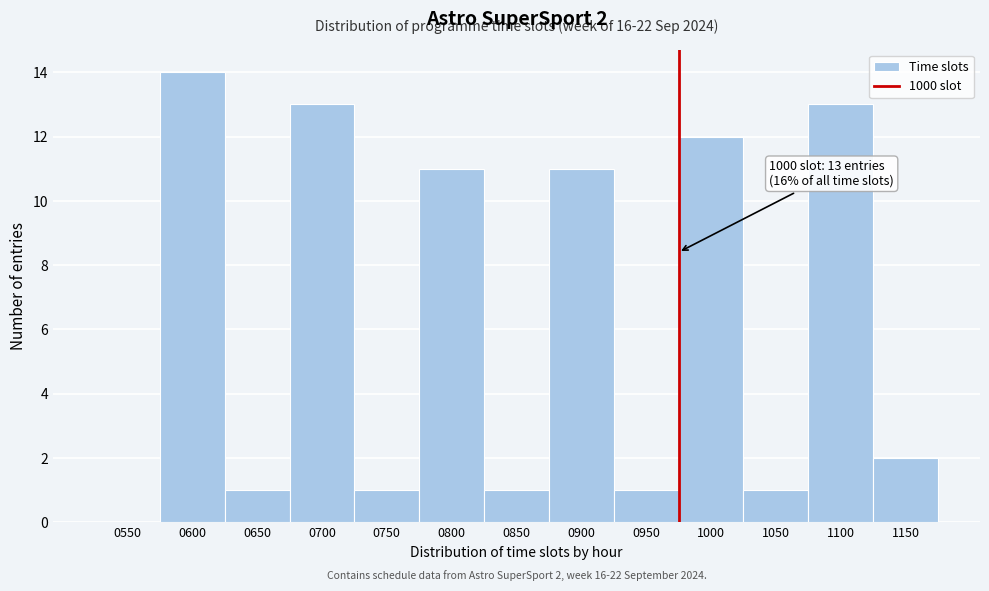

Reading left to right, extract all data points from this chart.

0550=0	0600=14	0650=1	0700=13	0750=1	0800=11	0850=1	0900=11	0950=1	1000=12	1050=1	1100=13	1150=2